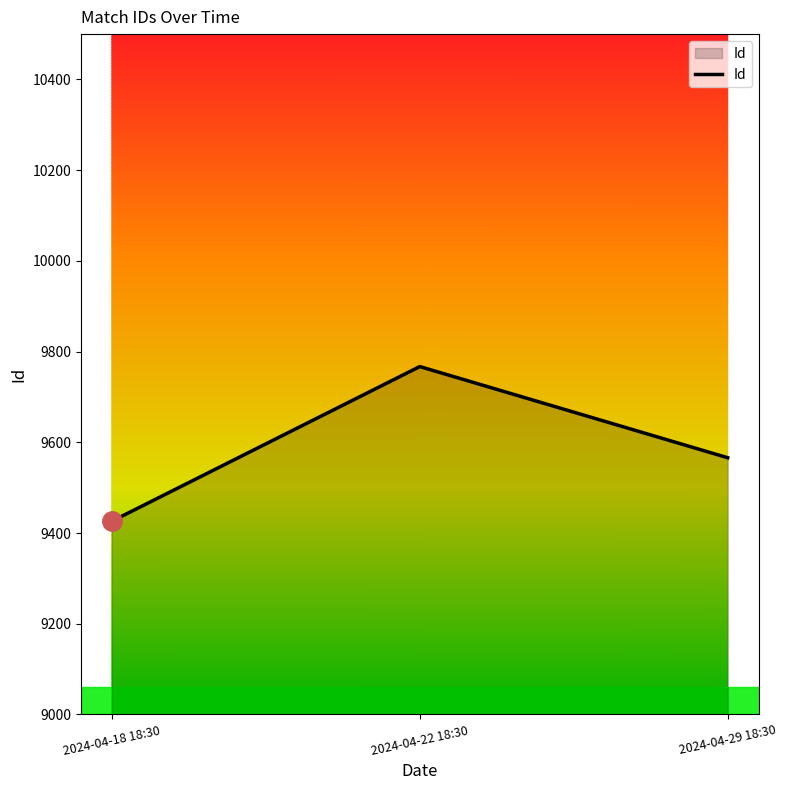

List the labels in order of value, largest first.

2024-04-22 18:30, 2024-04-29 18:30, 2024-04-18 18:30